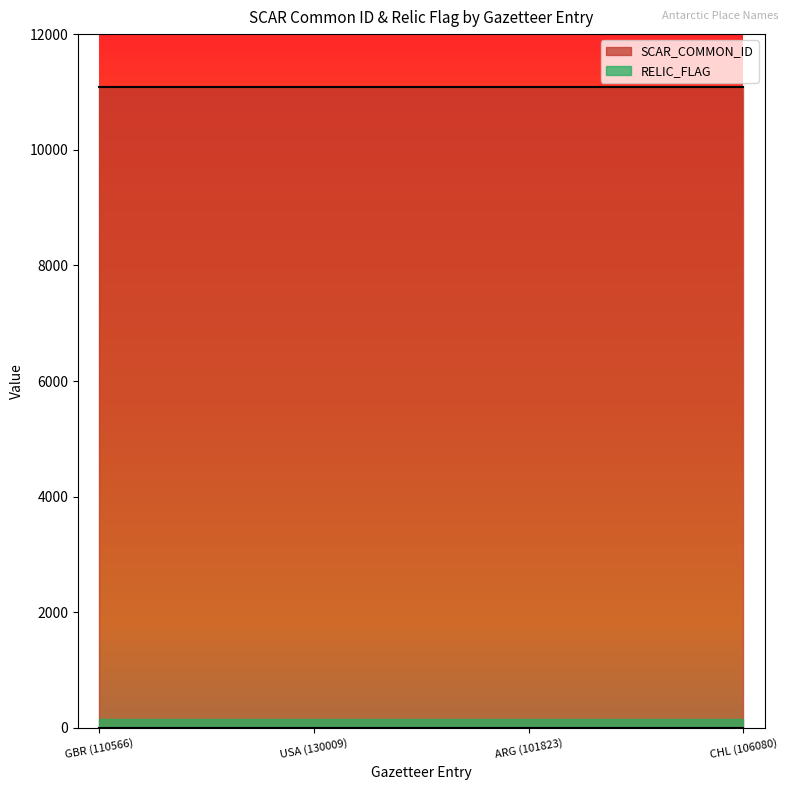

Reading left to right, extract all data points from this chart.

SCAR_COMMON_ID: GBR (110566)=11088	USA (130009)=11088	ARG (101823)=11088	CHL (106080)=11088
RELIC_FLAG: GBR (110566)=150	USA (130009)=150	ARG (101823)=150	CHL (106080)=150